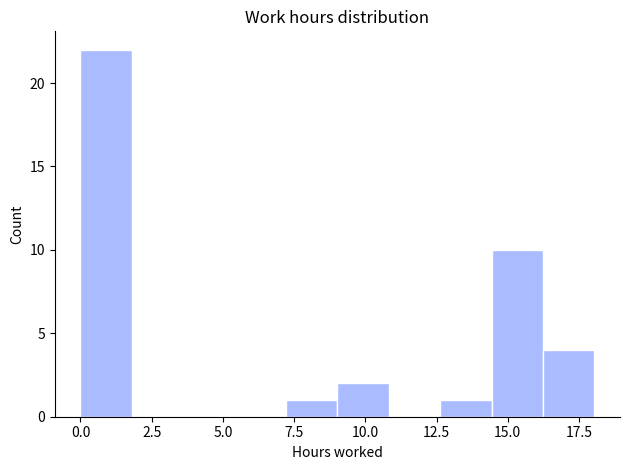

Read against the x-axis, roughly where is the centre of the tallest bar?

1.0